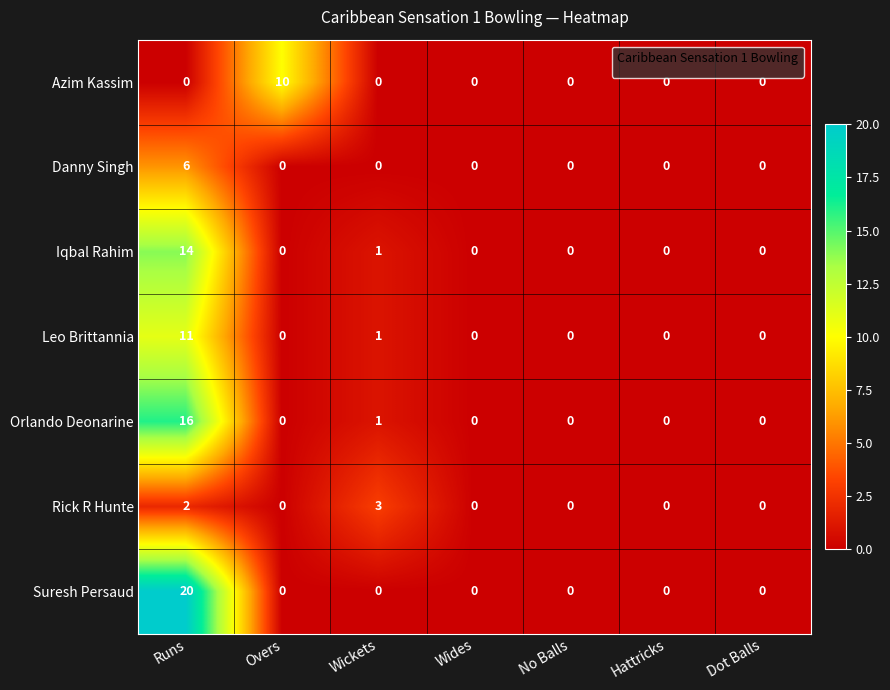

At Runs, list the series in order from smallest to largest.

Azim Kassim, Rick R Hunte, Danny Singh, Leo Brittannia, Iqbal Rahim, Orlando Deonarine, Suresh Persaud